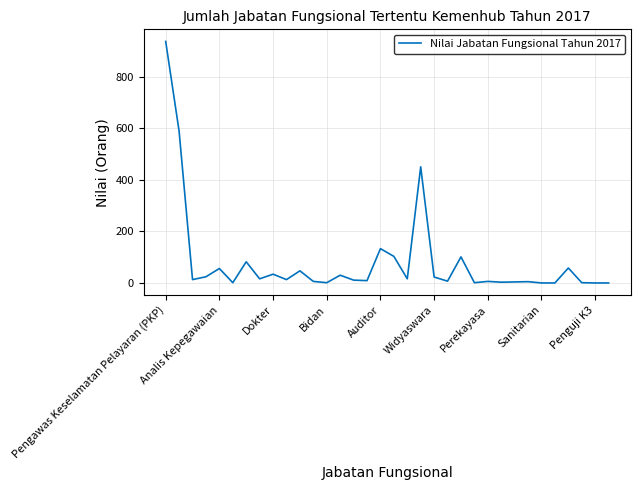

What is the maximum value shown in the chart?

936